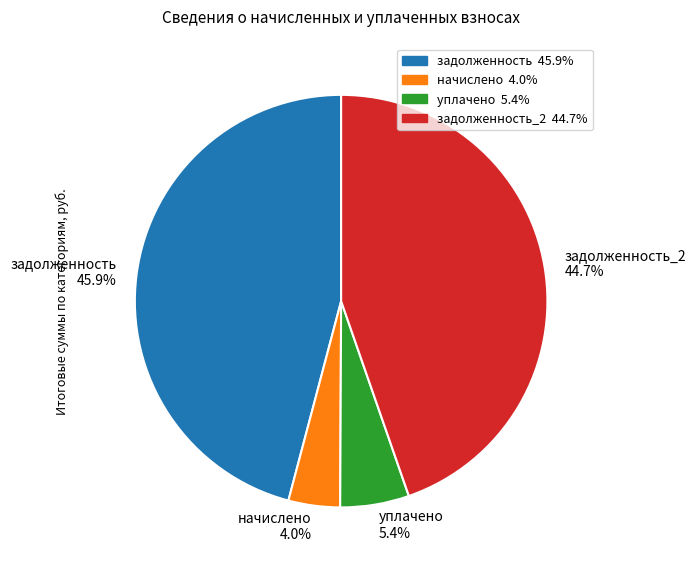

Rank the categories by value from highest to lowest.

задолженность 45.9%, задолженность_2 44.7%, уплачено 5.4%, начислено 4.0%